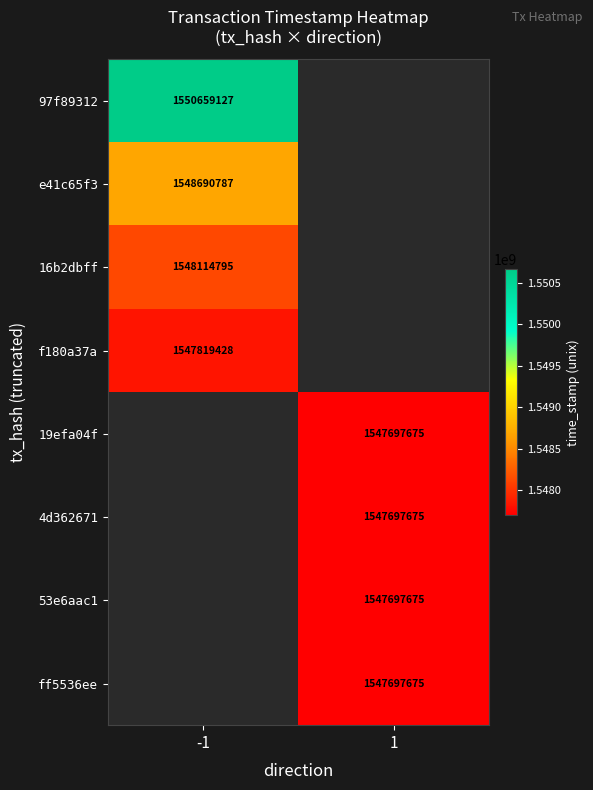

Is the value of 16b2dbff at -1 greater than the value of 97f89312 at -1?

No